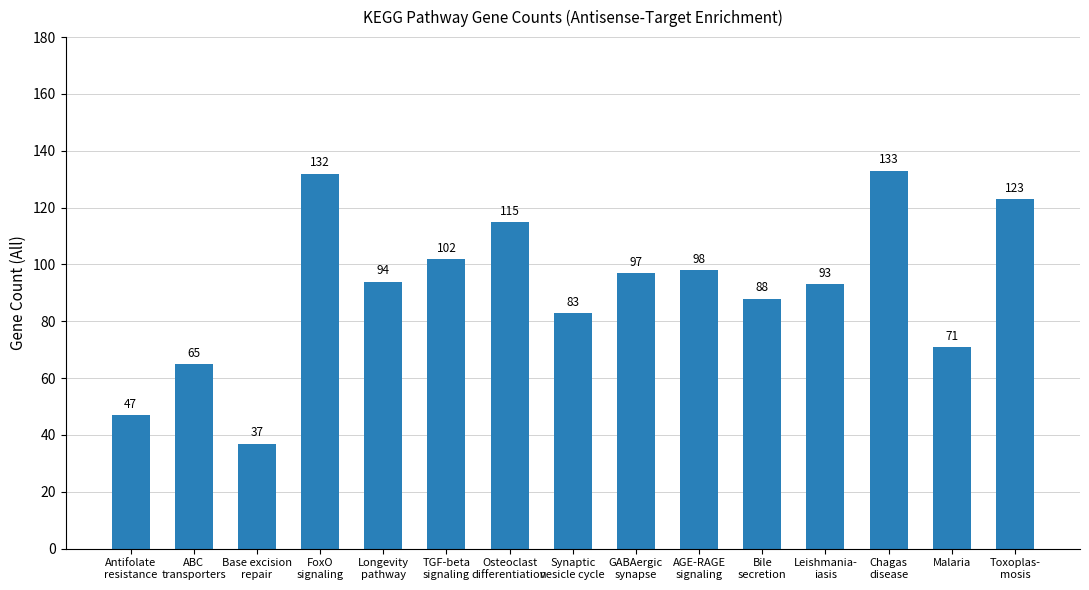

List the labels in order of value, largest first.

Chagas
disease, FoxO
signaling, Toxoplas-
mosis, Osteoclast
differentiation, TGF-beta
signaling, AGE-RAGE
signaling, GABAergic
synapse, Longevity
pathway, Leishmania-
iasis, Bile
secretion, Synaptic
vesicle cycle, Malaria, ABC
transporters, Antifolate
resistance, Base excision
repair